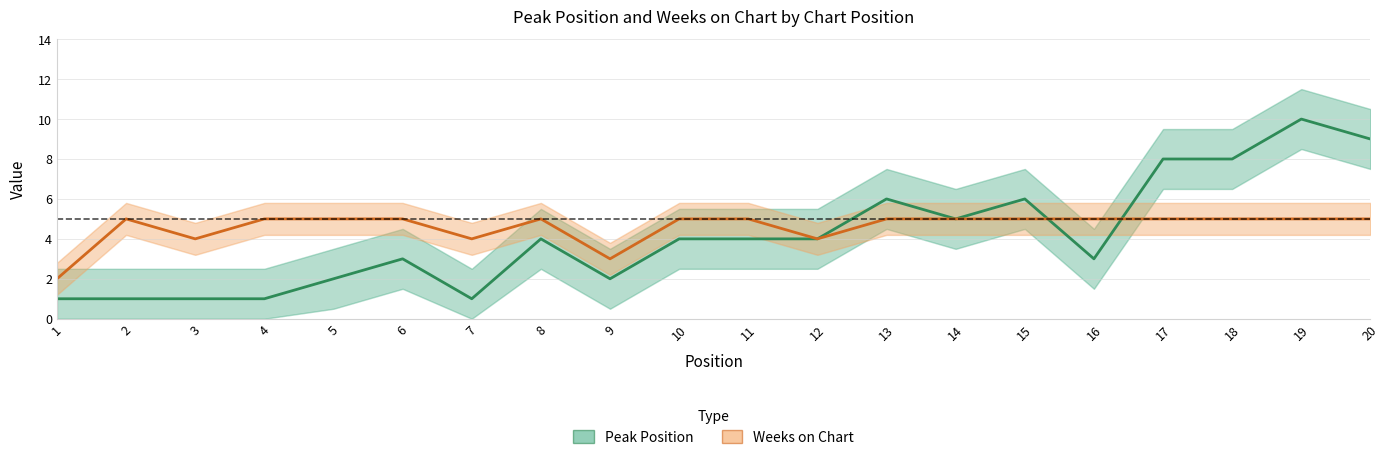

Reading left to right, extract all data points from this chart.

Peak Position: 1=1	2=1	3=1	4=1	5=2	6=3	7=1	8=4	9=2	10=4	11=4	12=4	13=6	14=5	15=6	16=3	17=8	18=8	19=10	20=9
Weeks on Chart: 1=2	2=5	3=4	4=5	5=5	6=5	7=4	8=5	9=3	10=5	11=5	12=4	13=5	14=5	15=5	16=5	17=5	18=5	19=5	20=5